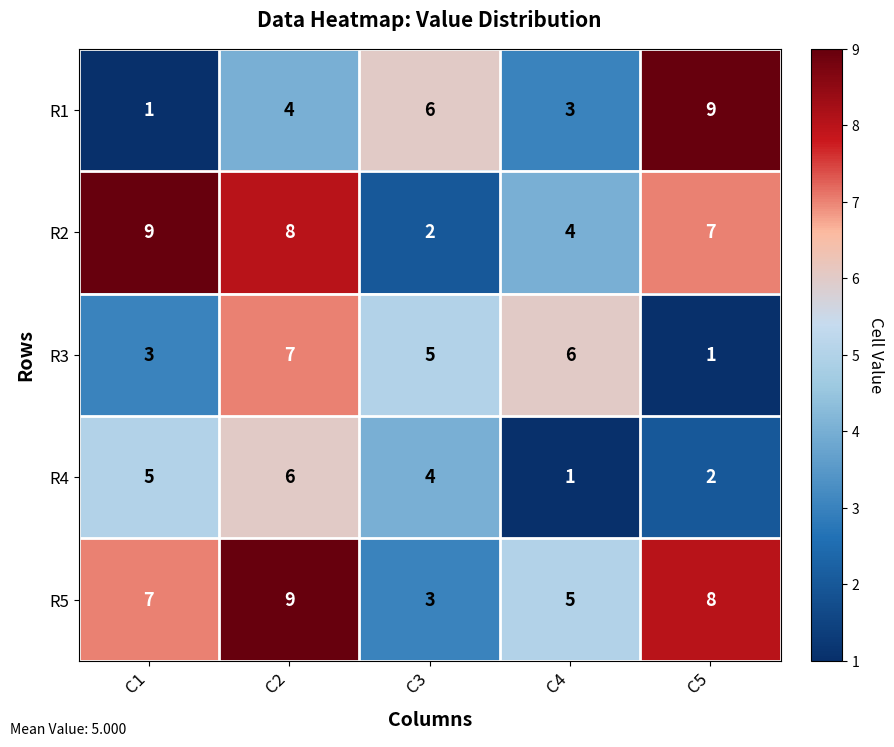

The value of R4 at C3 is 4. True or false?

True